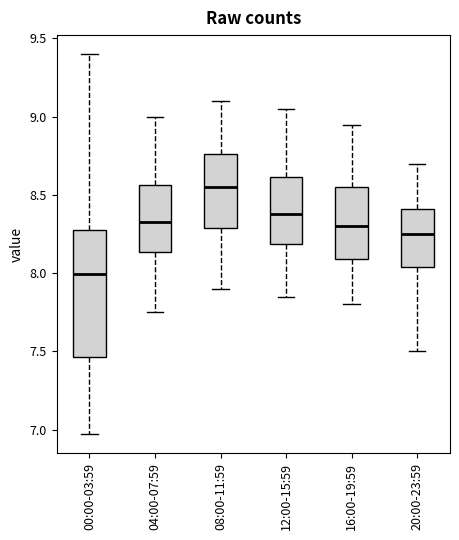

Comparing the boxes themselves (not the whiskers), which one is the tallest?

00:00-03:59